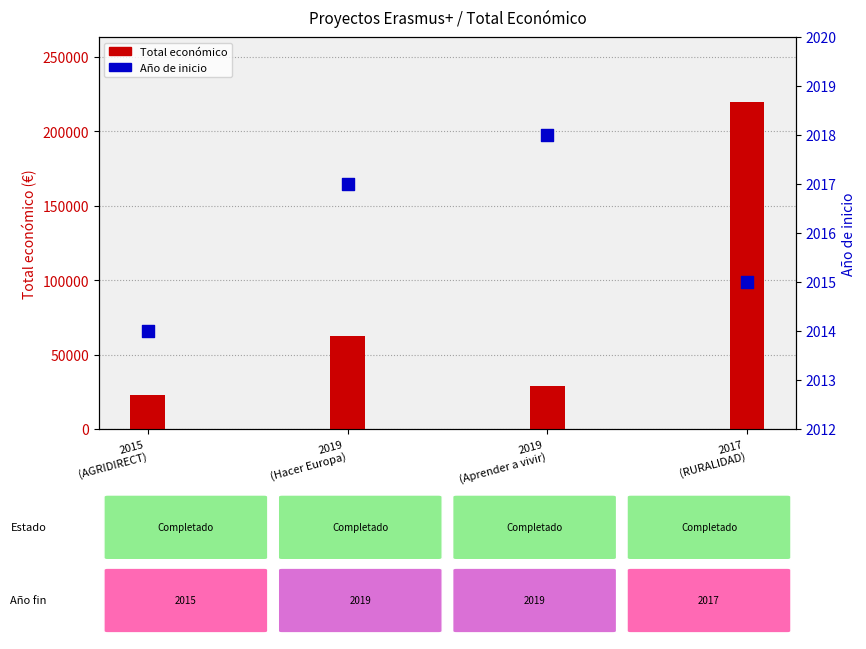

What are all the series names shown in the legend?

Total económico, Año de inicio